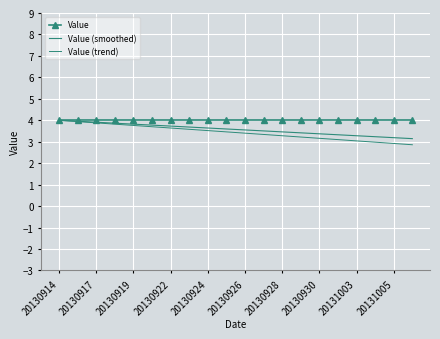

True or false: Value and Value (smoothed) cross at least once.

False